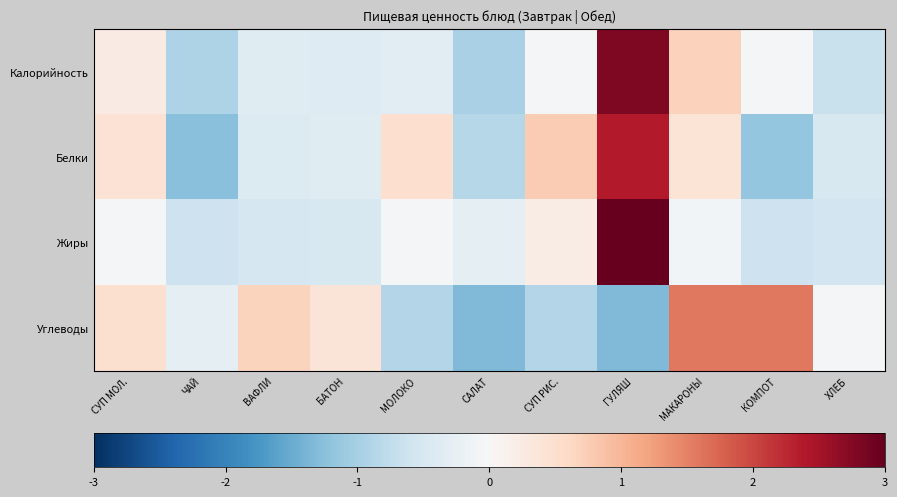

How many distinct data groups are displayed?

4